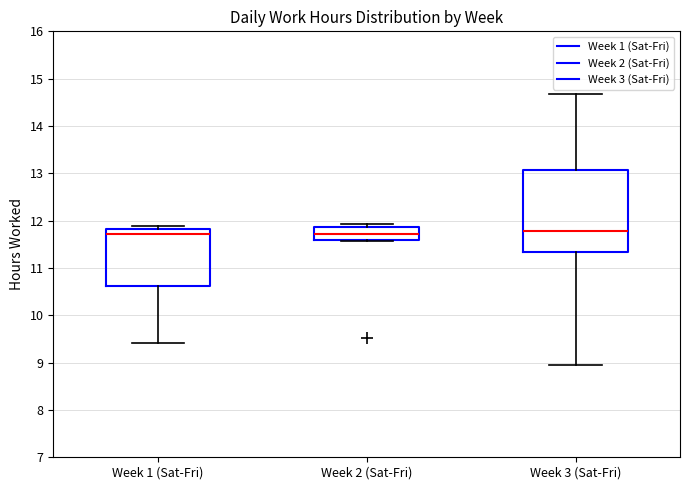

Which box is the tallest, from its lower edge to its upper edge?

Week 3 (Sat-Fri)